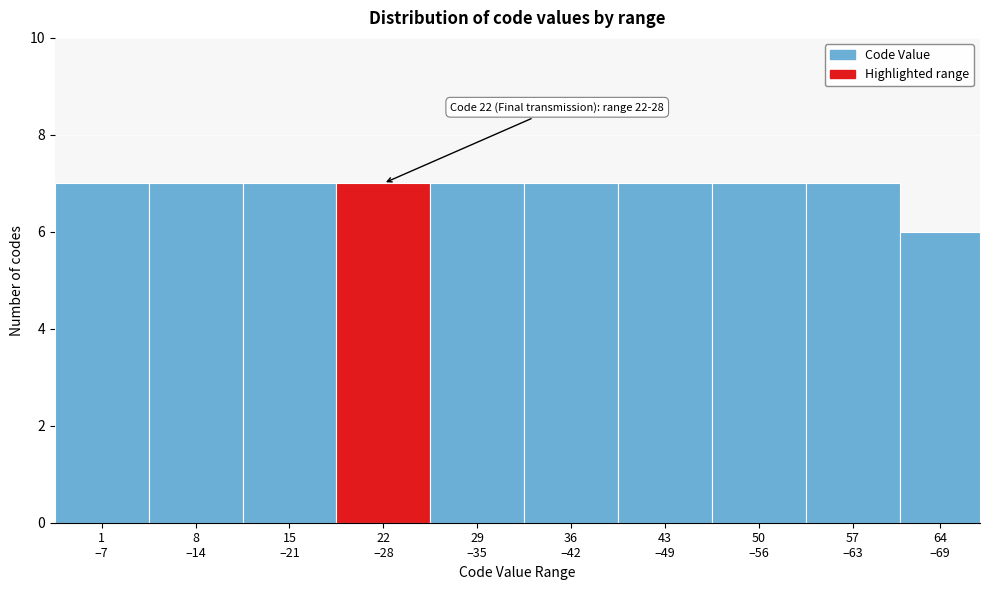

Reading right to left, what are all the values shown in this chart?

6	7	7	7	7	7	7	7	7	7